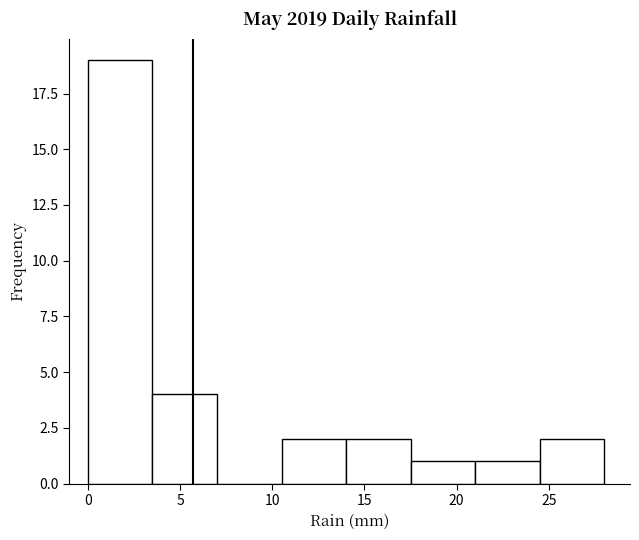

How tall is the bar that spans 17.5 to 21.0 on the x-axis? The values are not printed on the chart, so give them approximately, as read against the axis.

1